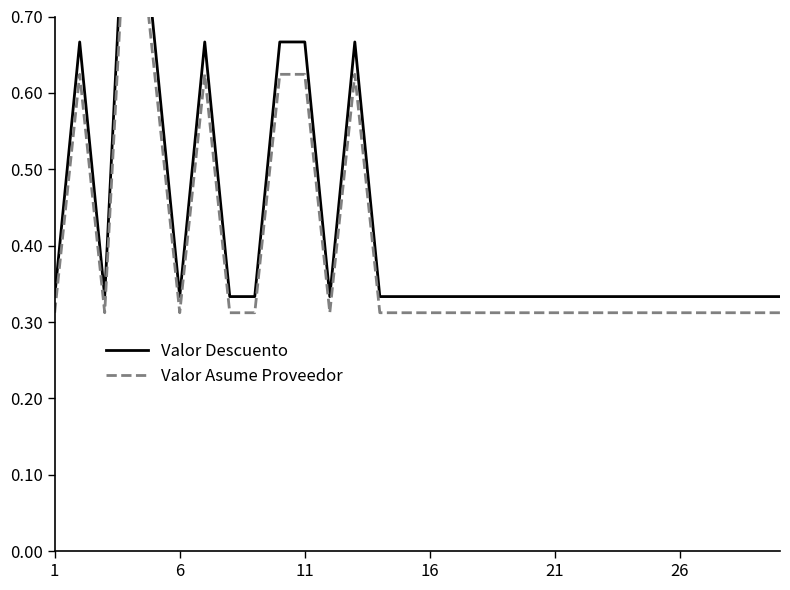

Does the chart display data point markers on the line(s)?

No